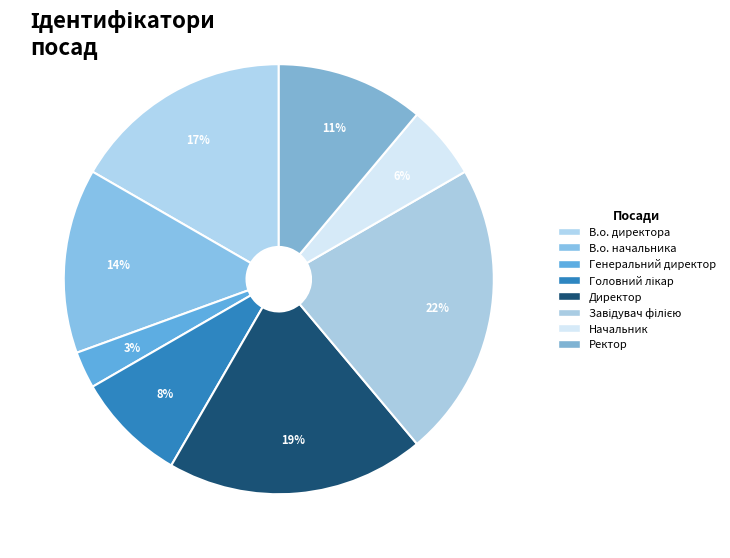

Rank the categories by value from highest to lowest.

Завідувач філією, Директор, В.о. директора, В.о. начальника, Ректор, Головний лікар, Начальник, Генеральний директор